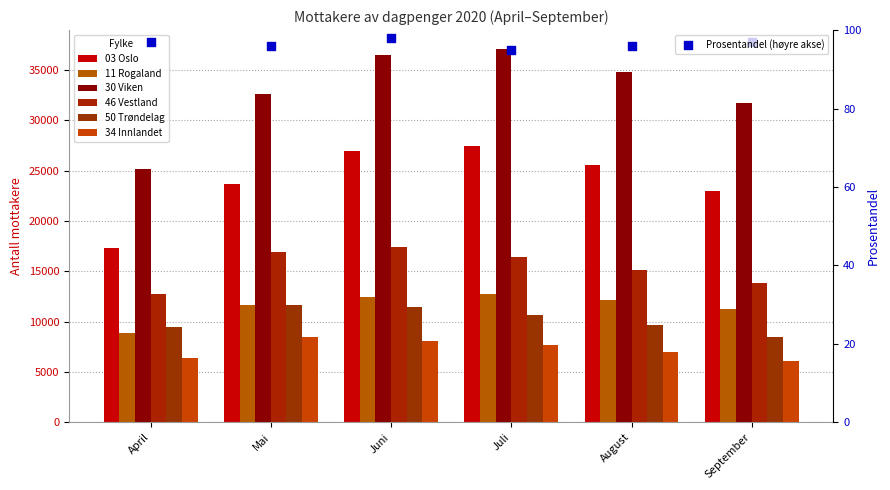

Which series reaches the maximum Y coordinate?

30 Viken